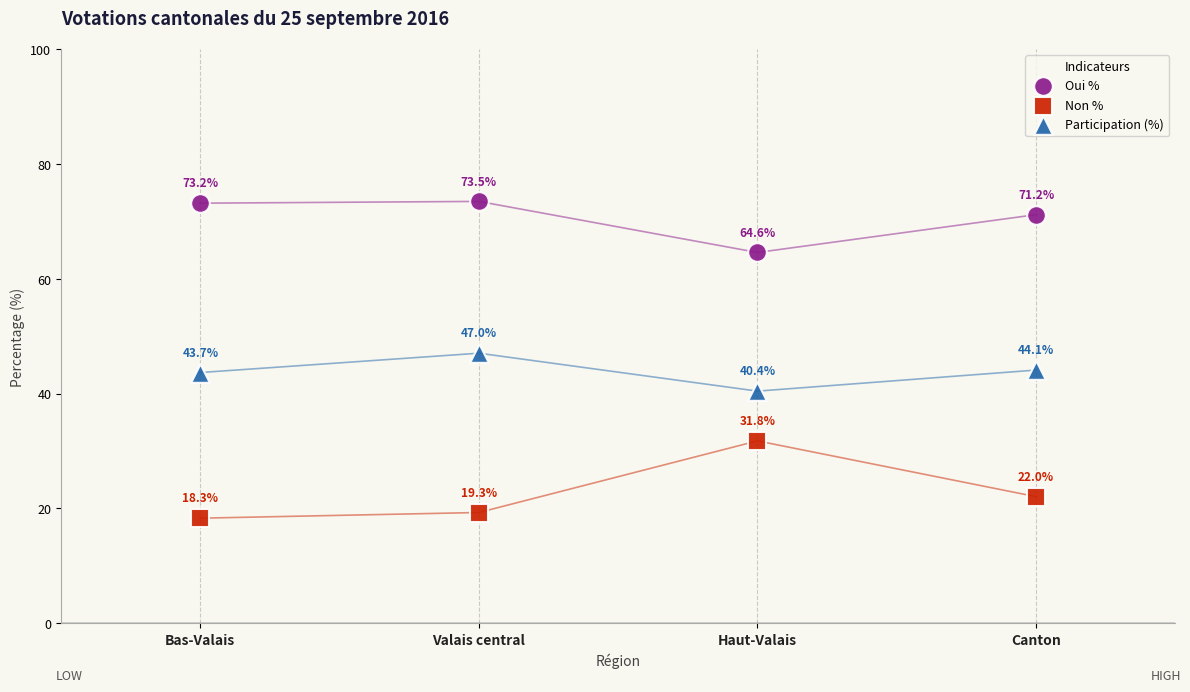

Which series contains the lowest Y value?

Non %